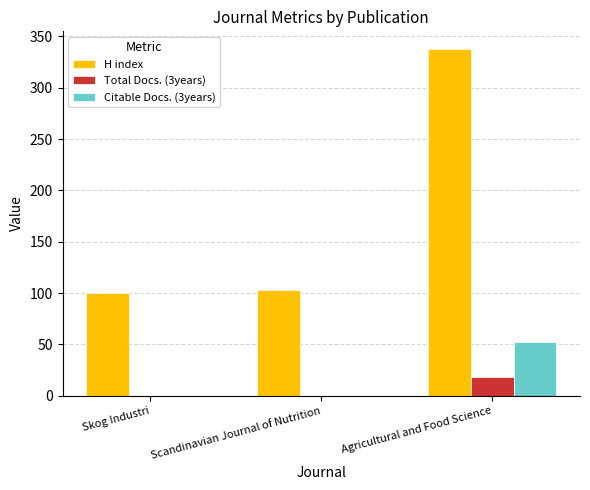

Is it true that Total Docs. (3years) equals -12 at Scandinavian Journal of Nutrition?

False